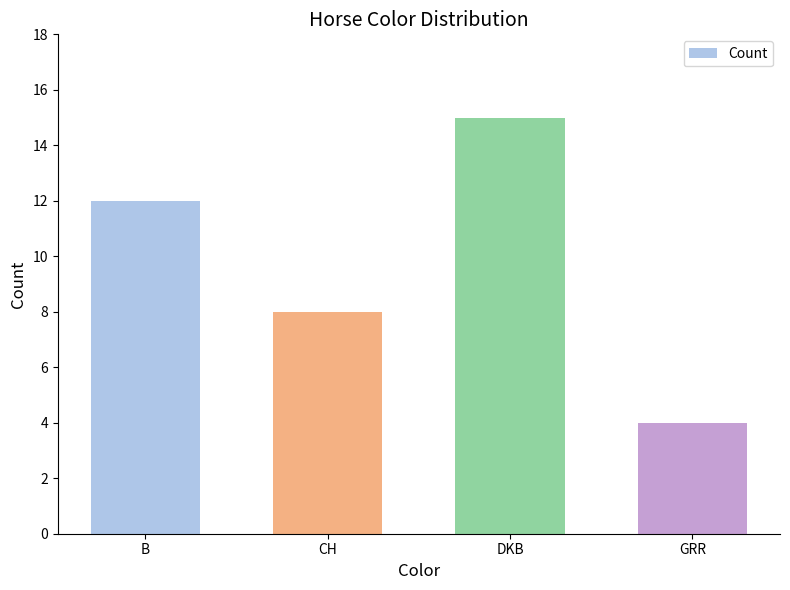

How many data points are less than 12?

2